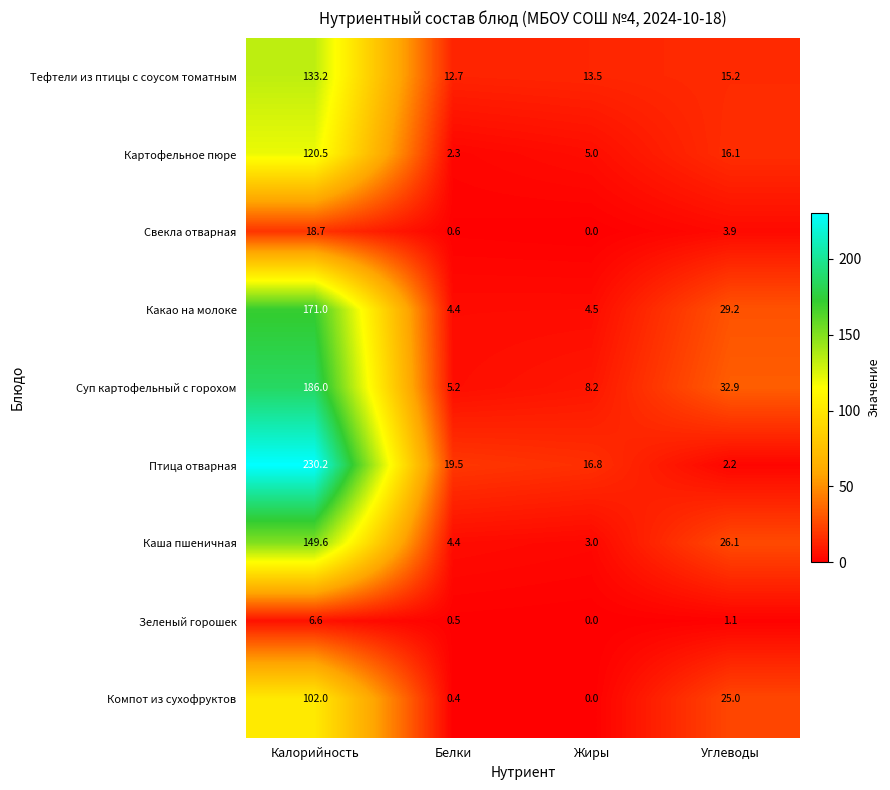

What is the sum of the Какао на молоке values at Калорийность and Углеводы?

200.2